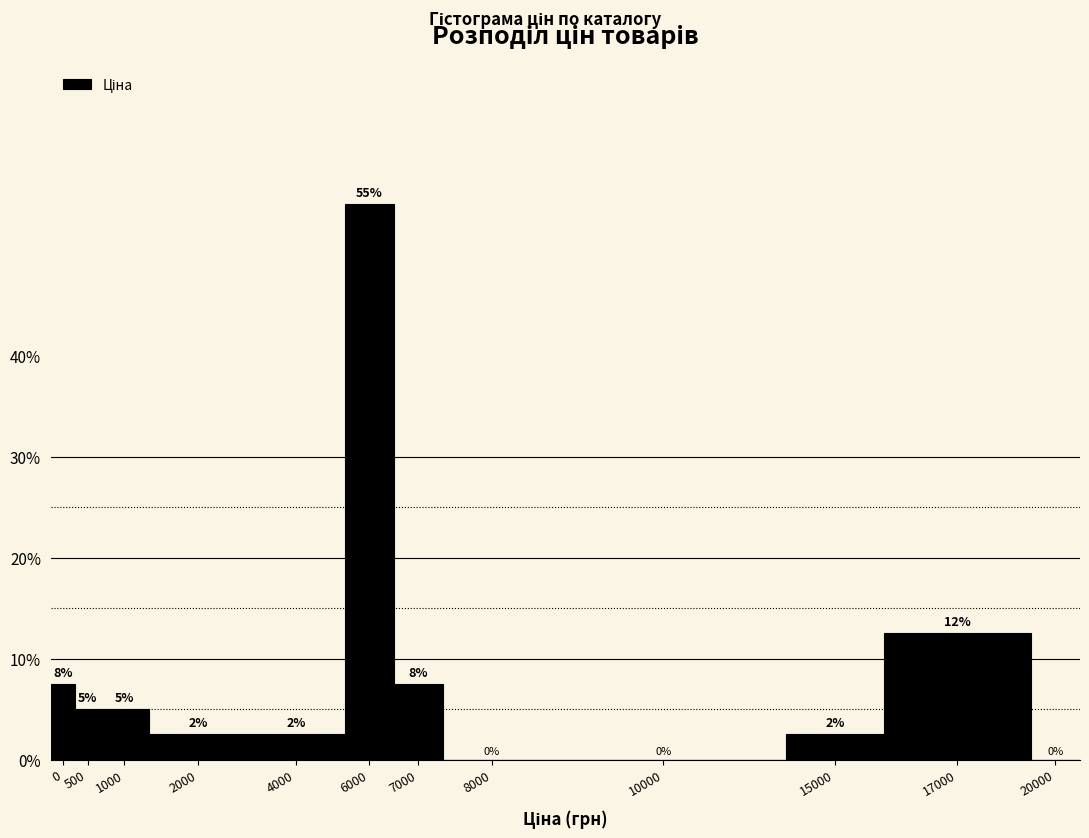

The chart shows a value of 2.5 at 2000. True or false?

True